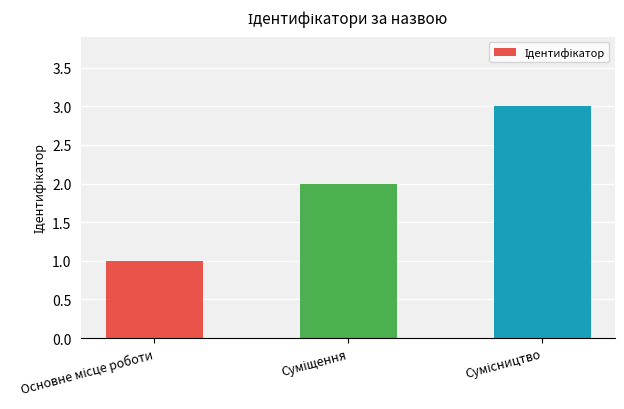

What is the maximum value shown in the chart?

3